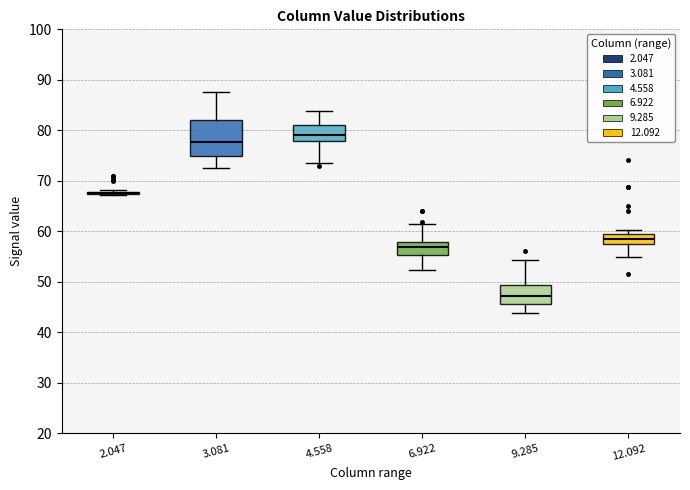

Reading left to right, read every box against the y-axis: the position of its median line, the range the box covers, and the ends of its whiskers. The values are not printed on the chart, so give them approximately, as read against the axis.

2.047: box collapsed to a line at 68, whiskers 67 to 68
3.081: median 78, box 75 to 82, whiskers 73 to 88
4.558: median 79, box 78 to 81, whiskers 74 to 84
6.922: median 57, box 55 to 58, whiskers 52 to 61
9.285: median 47, box 46 to 49, whiskers 44 to 54
12.092: median 58, box 57 to 60, whiskers 55 to 60 (just above the box's upper edge)